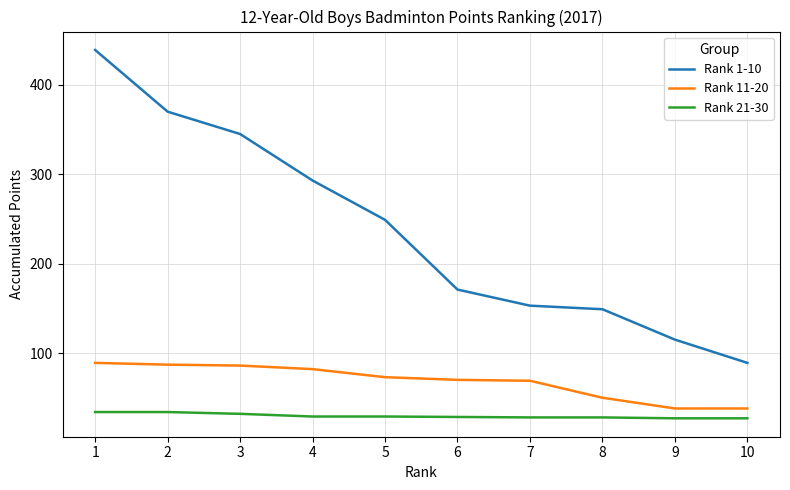

How many distinct data groups are displayed?

3